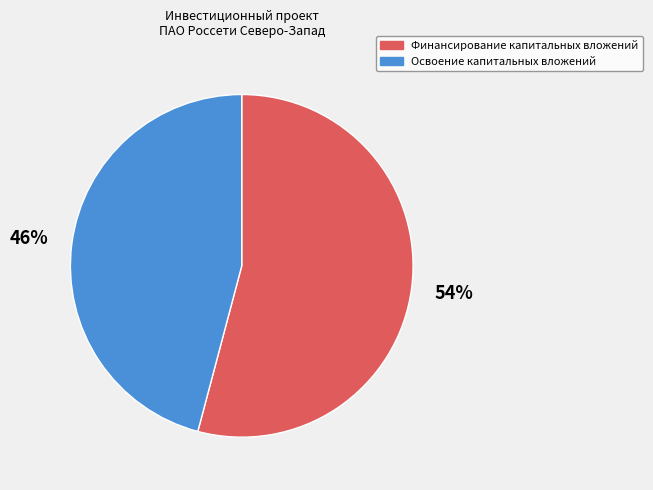

Approximately how many times larger is the value at Финансирование капитальных вложений compared to Освоение капитальных вложений?

1.2